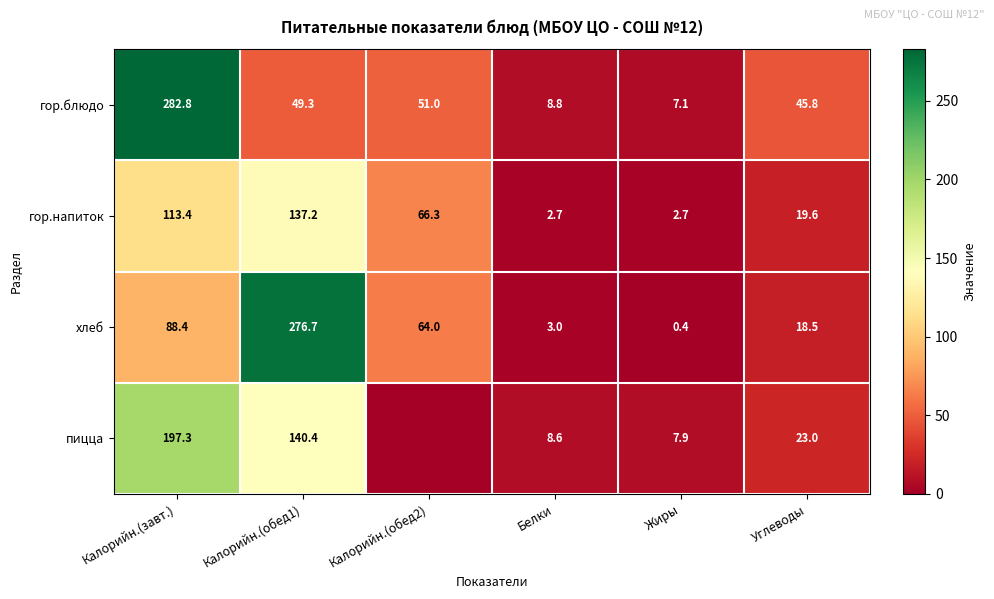

Between Белки and Углеводы, which series saw the biggest shift?

гор.блюдо